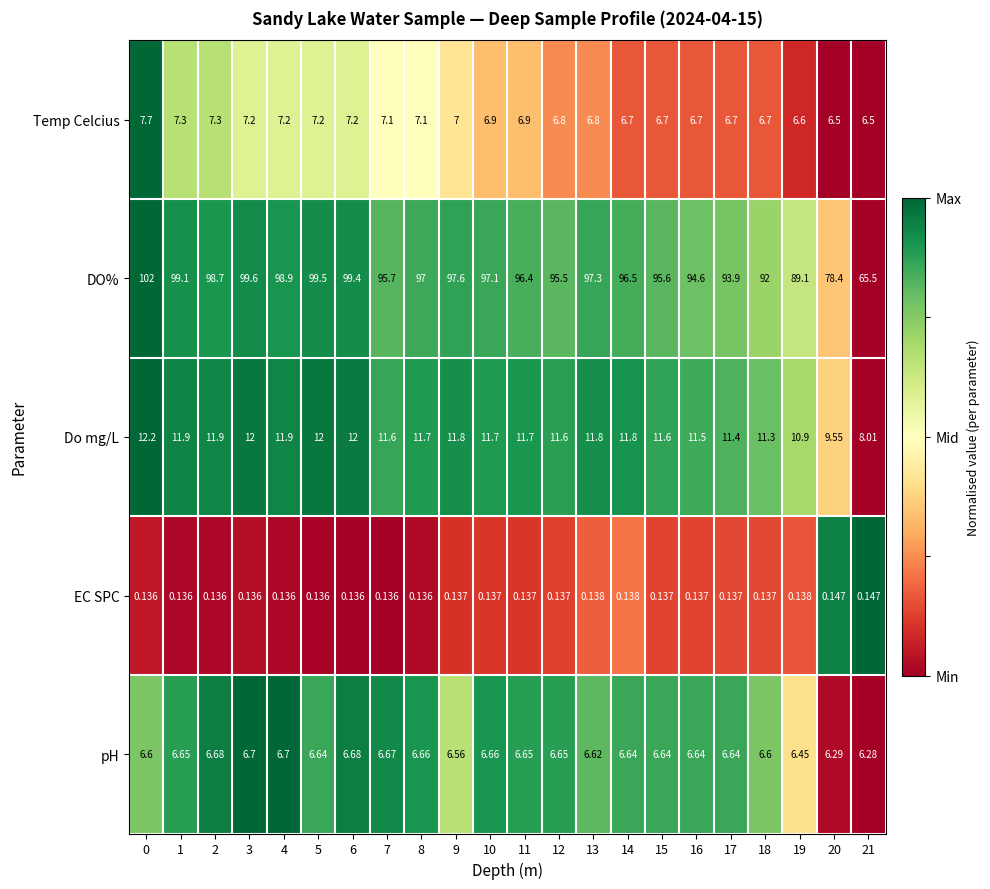

Count the number of categories in the chart.

22